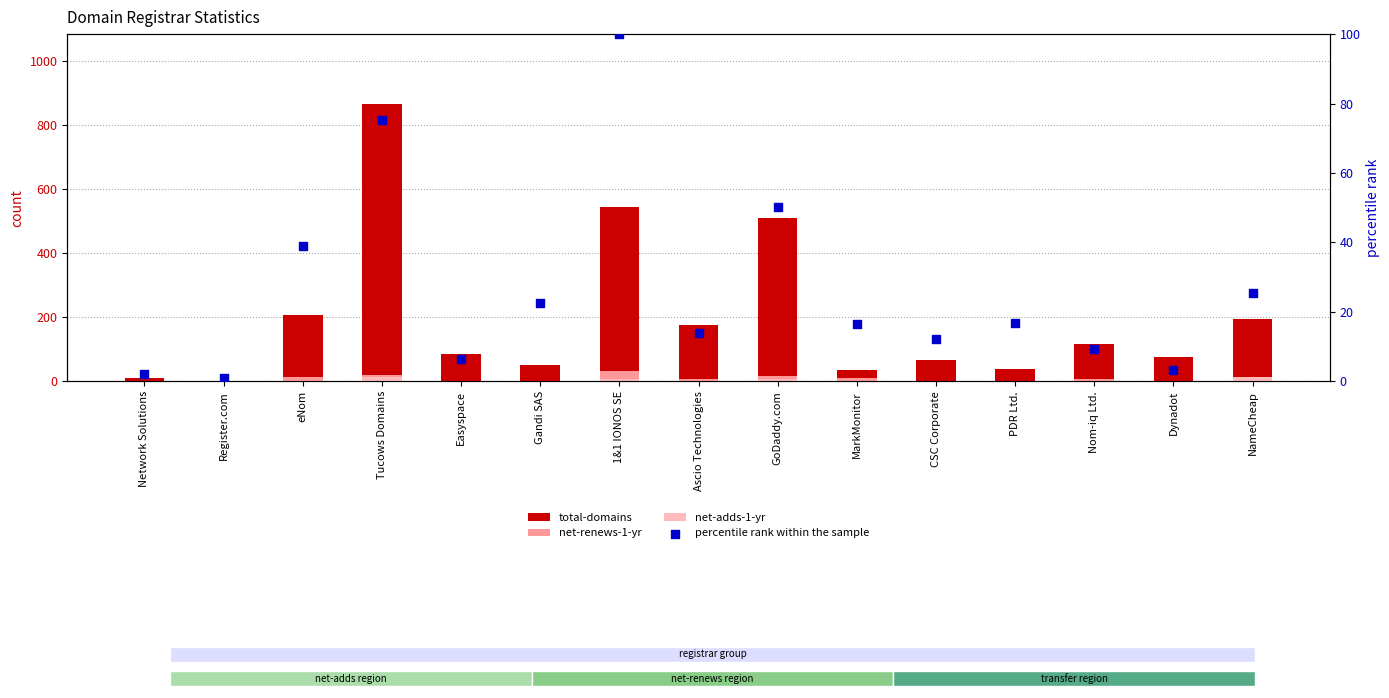

Which series reaches the maximum Y coordinate?

total-domains